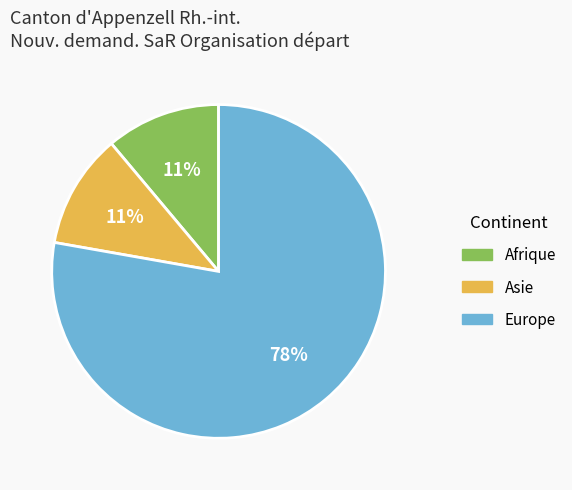

To the nearest percent, what portion does Asie represent?

11%